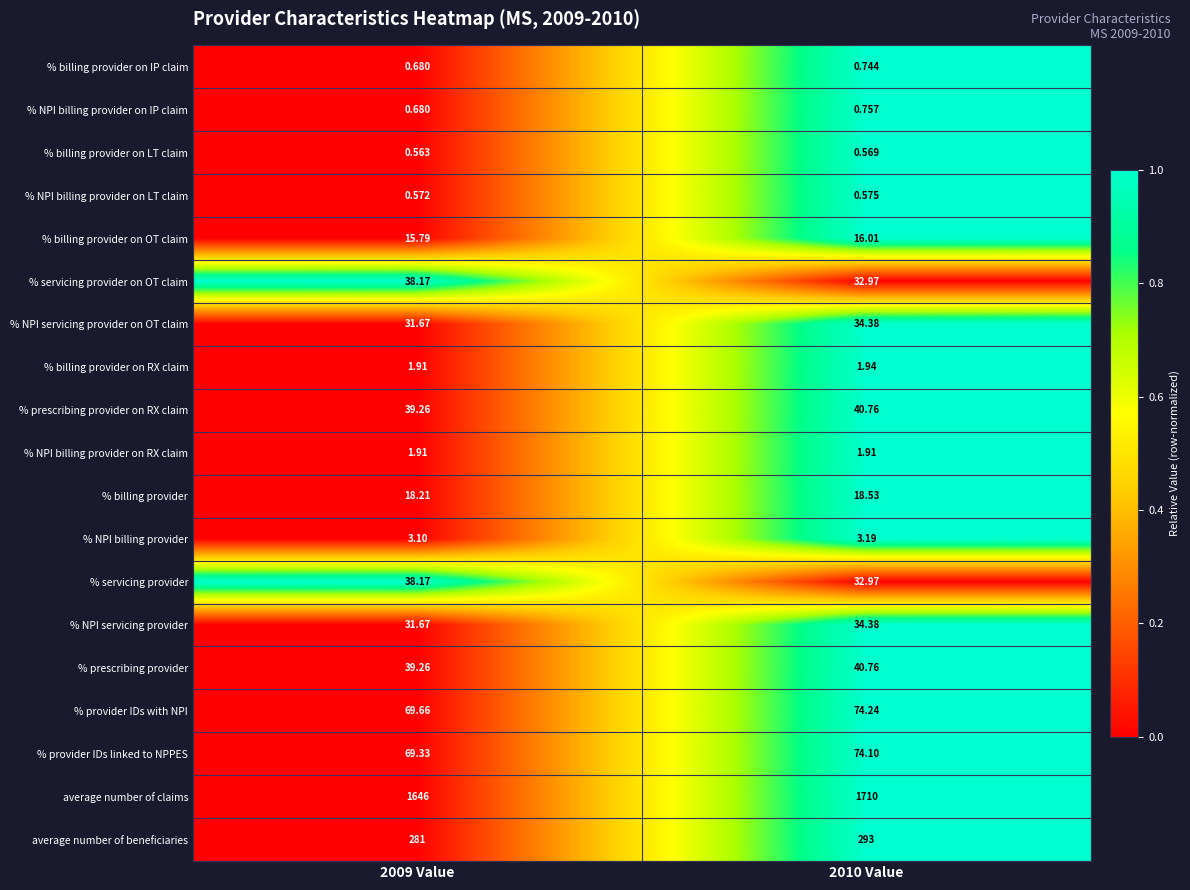

What is the greatest value displayed?

1710.0